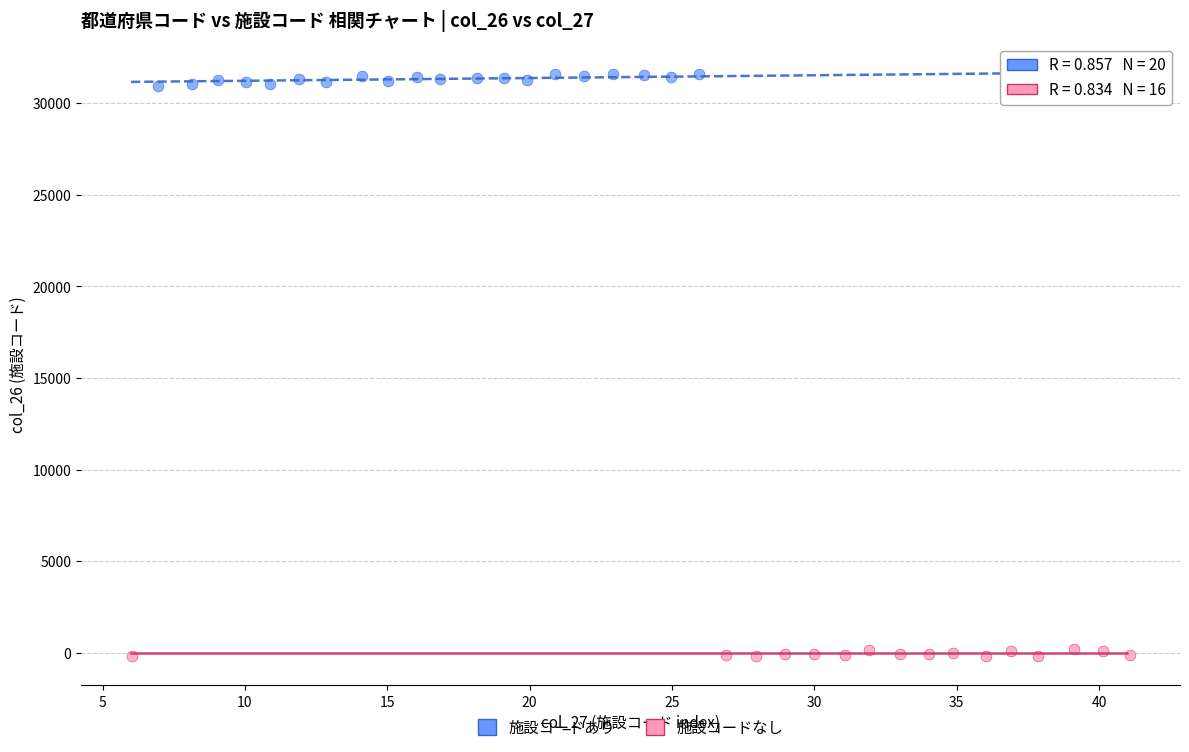

Which series contains the lowest Y value?

施設コードなし